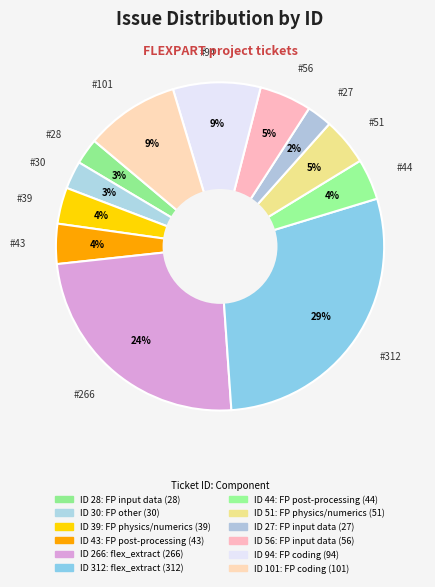

How many slices are in this pie chart?

12